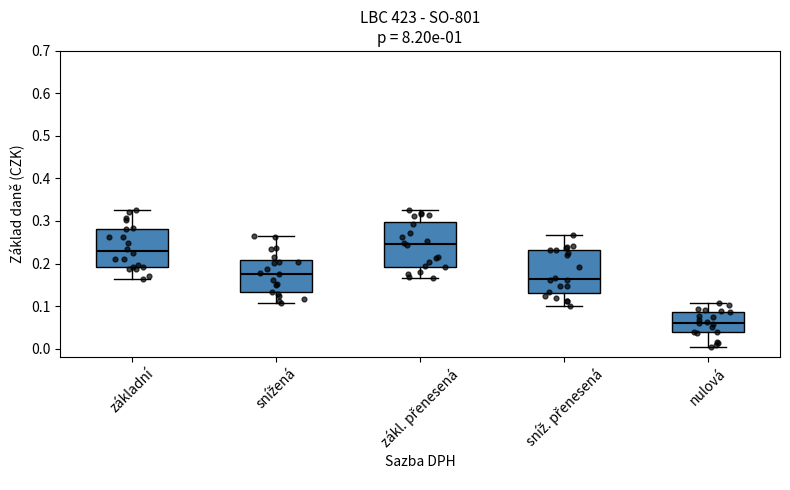

Reading left to right, transcribe this box plot: for each box, give where its median line is, the range the box spans, and where its two whiskers end, as read against the y-axis. The values are not printed on the chart, so give them approximately, as read against the axis.

základní: median 0.23, box 0.19 to 0.28, whiskers 0.16 to 0.32
snížená: median 0.18, box 0.13 to 0.21, whiskers 0.11 to 0.26
zákl. přenesená: median 0.25, box 0.19 to 0.30, whiskers 0.17 to 0.32
sníž. přenesená: median 0.16, box 0.13 to 0.23, whiskers 0.10 to 0.27
nulová: median 0.06, box 0.04 to 0.09, whiskers 0.00 to 0.11